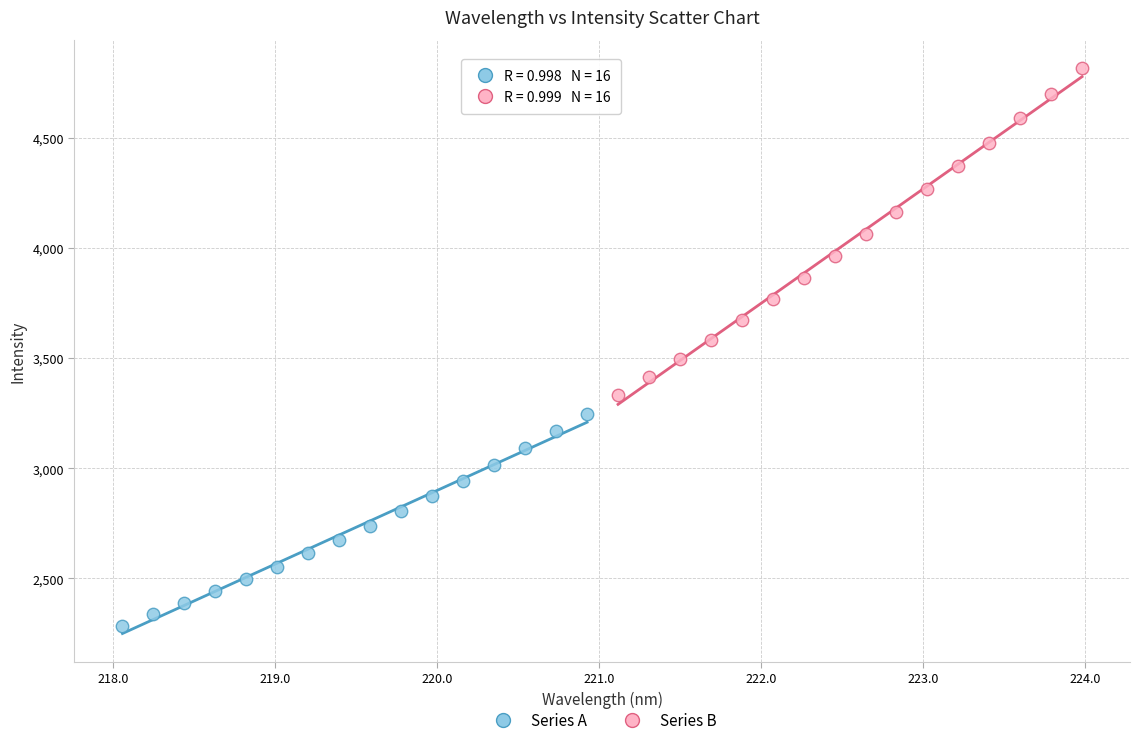

Which series reaches the maximum Y coordinate?

Series B